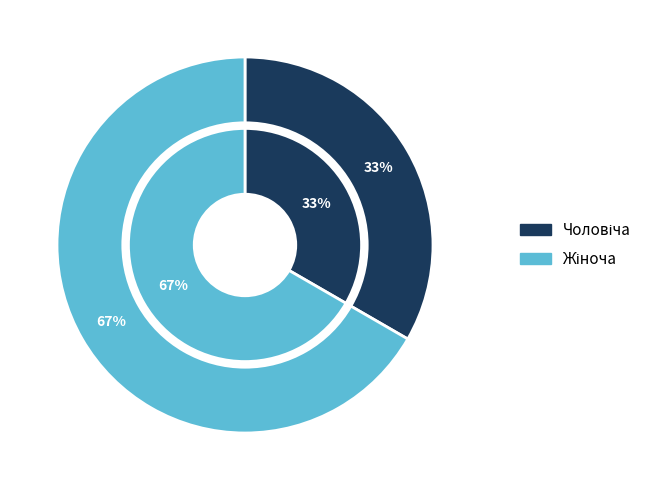

True or false: Чоловіча accounts for 24% of the total.

False